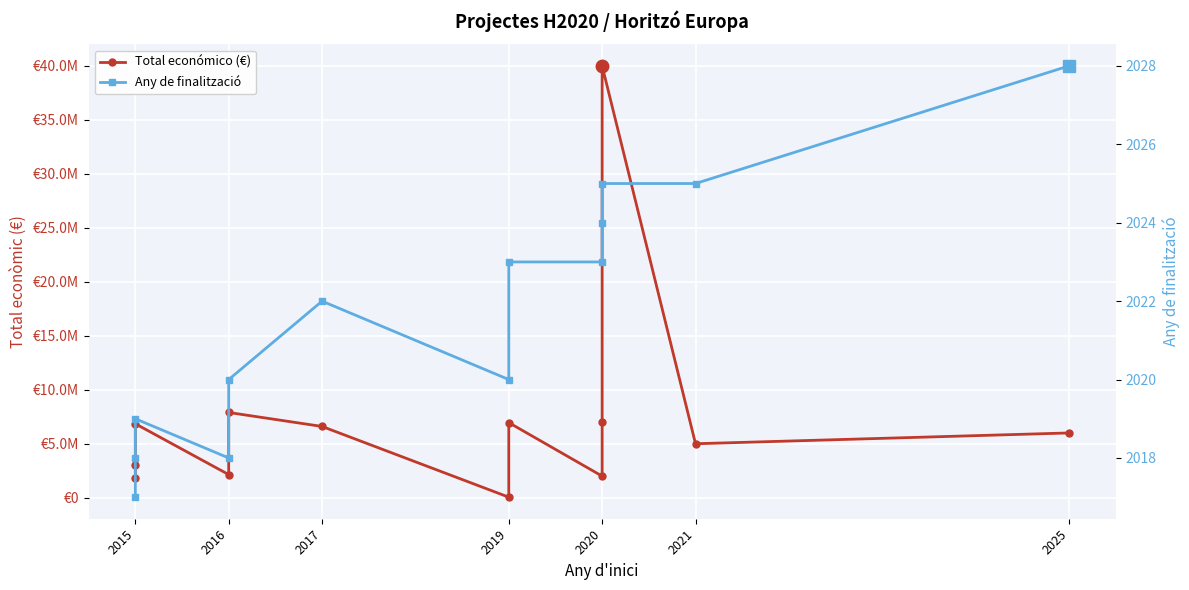

Count the number of categories in the chart.

13